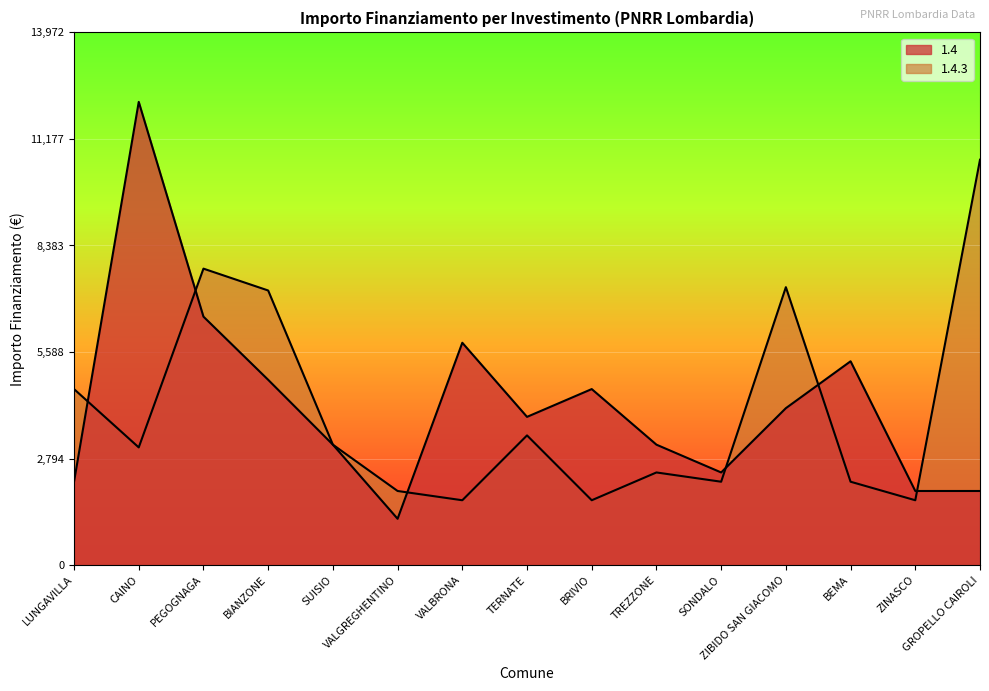

Where do 1.4 and 1.4.3 first cross each other?

LUNGAVILLA and CAINO